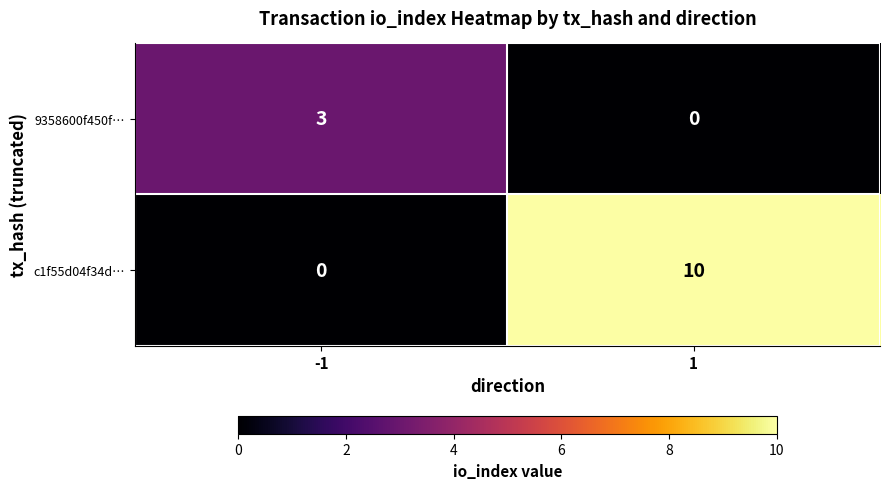

List the series in order of their overall mean, highest first.

c1f55d04f34d…, 9358600f450f…